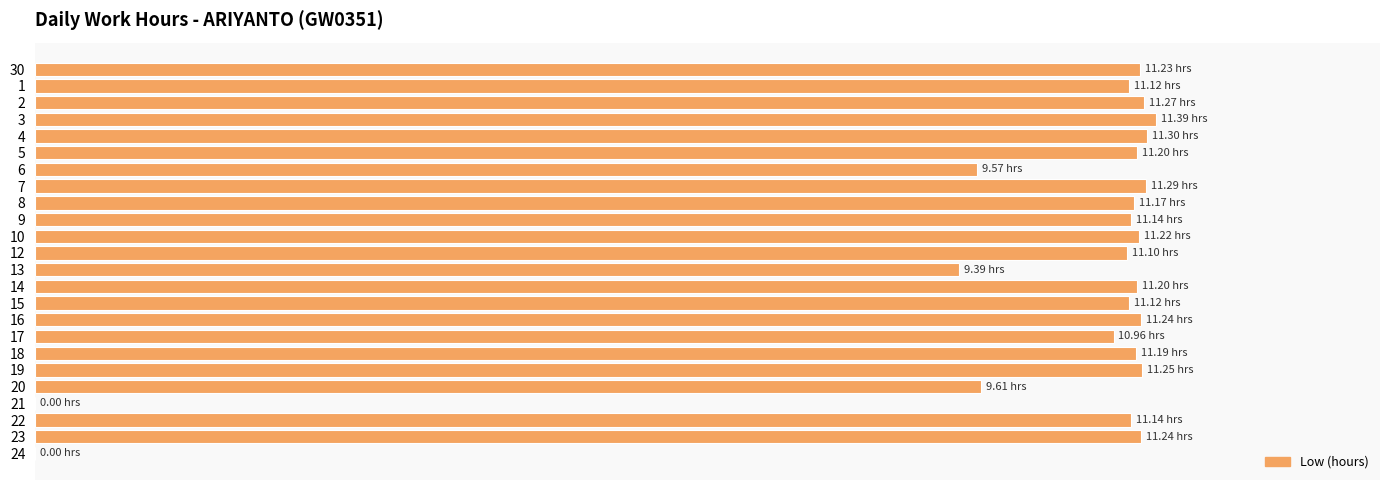

Does the chart contain stacked bars?

No